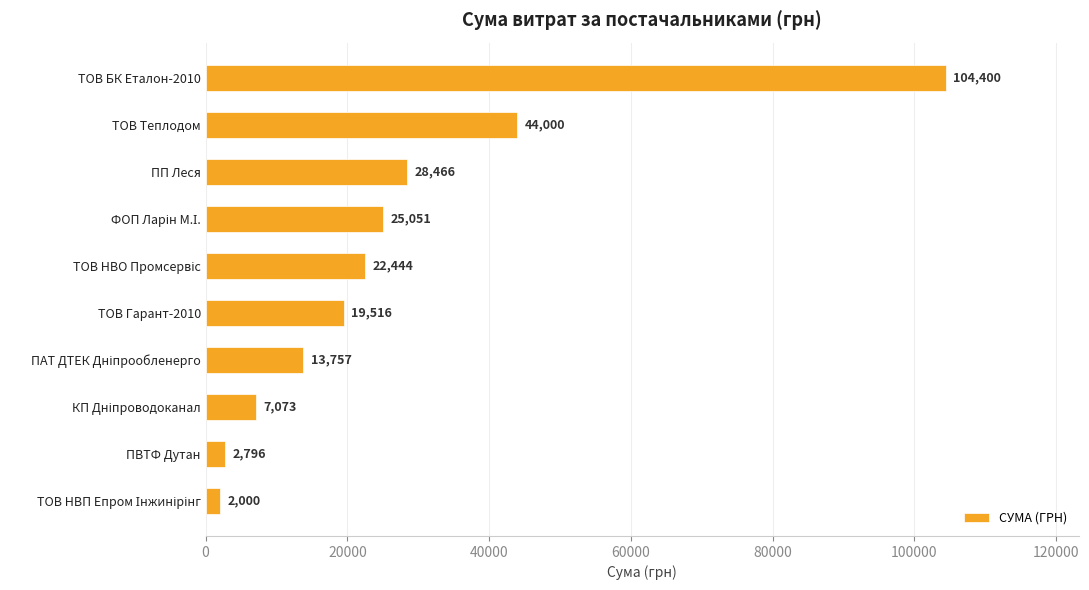

Are the bars grouped side by side (vs. stacked)?

No